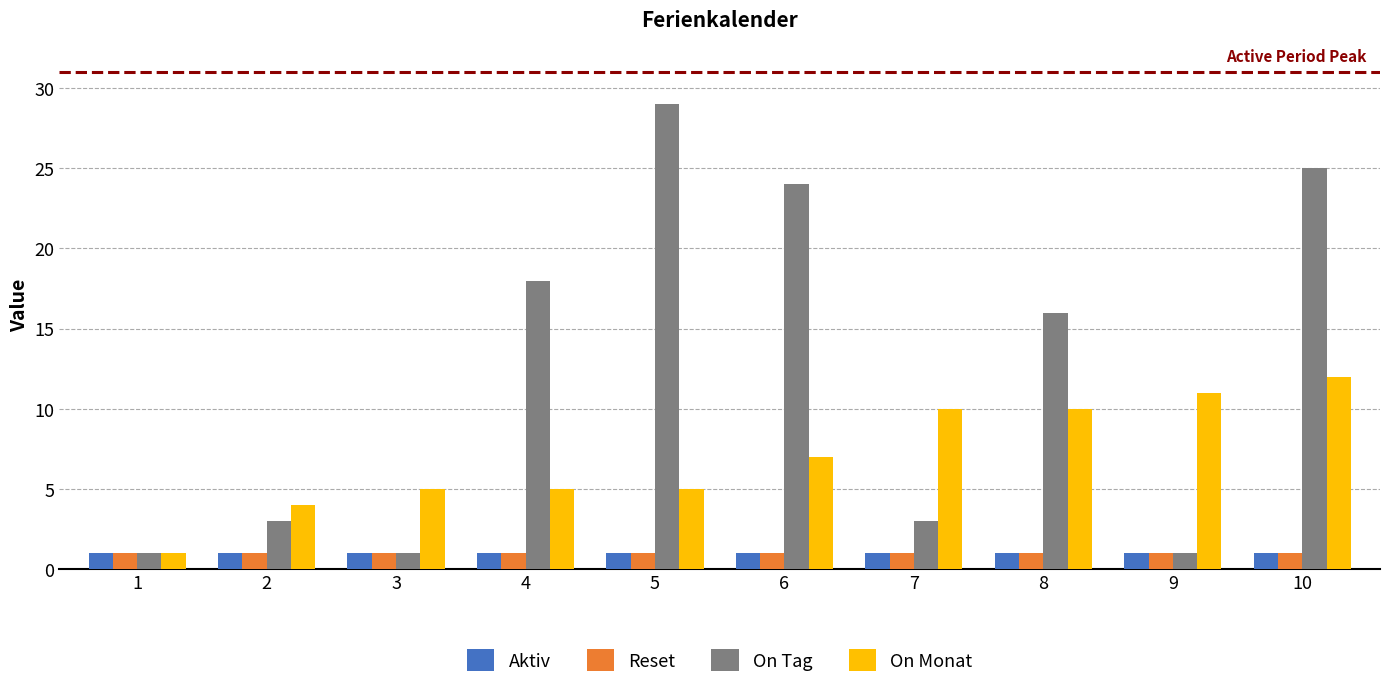

At which category is the sum across all series the highest?

10